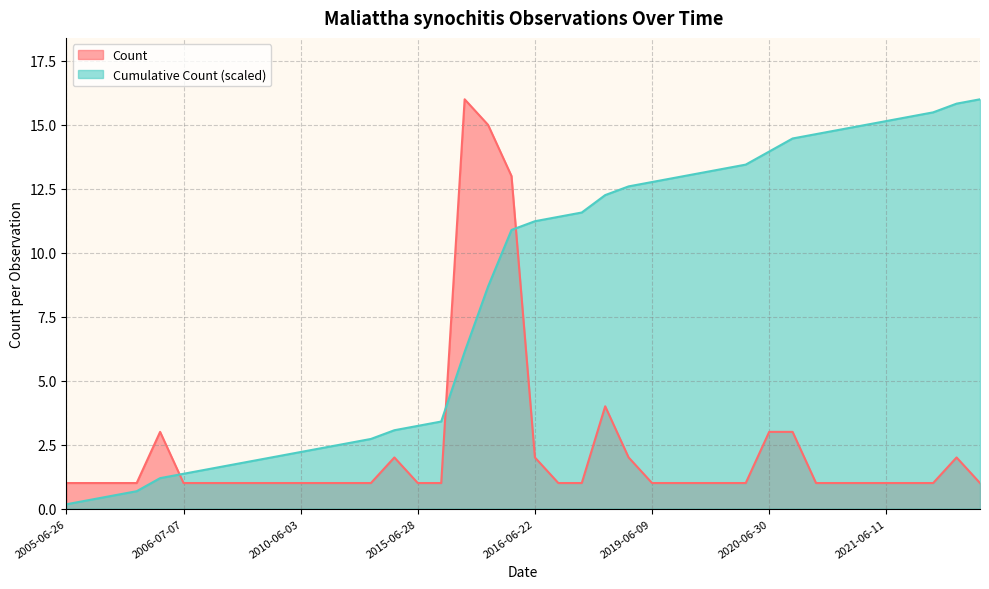

Which label corresponds to the smallest value in the chart?

2005-06-26